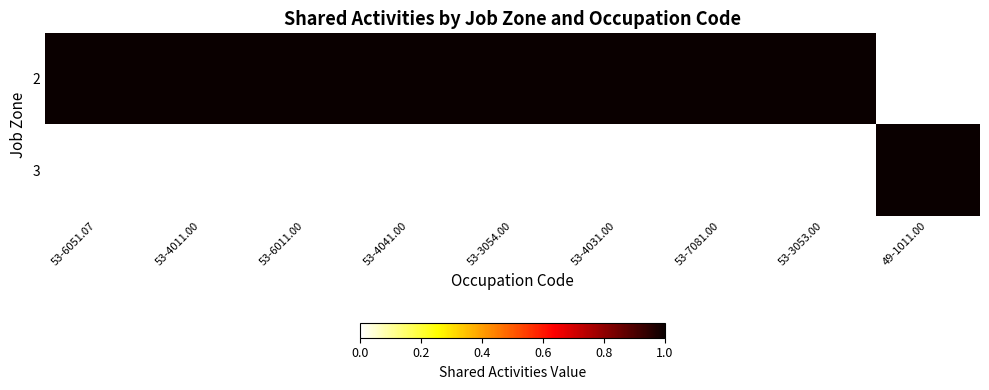

What is the total value across all series at 53-4041.00?

1